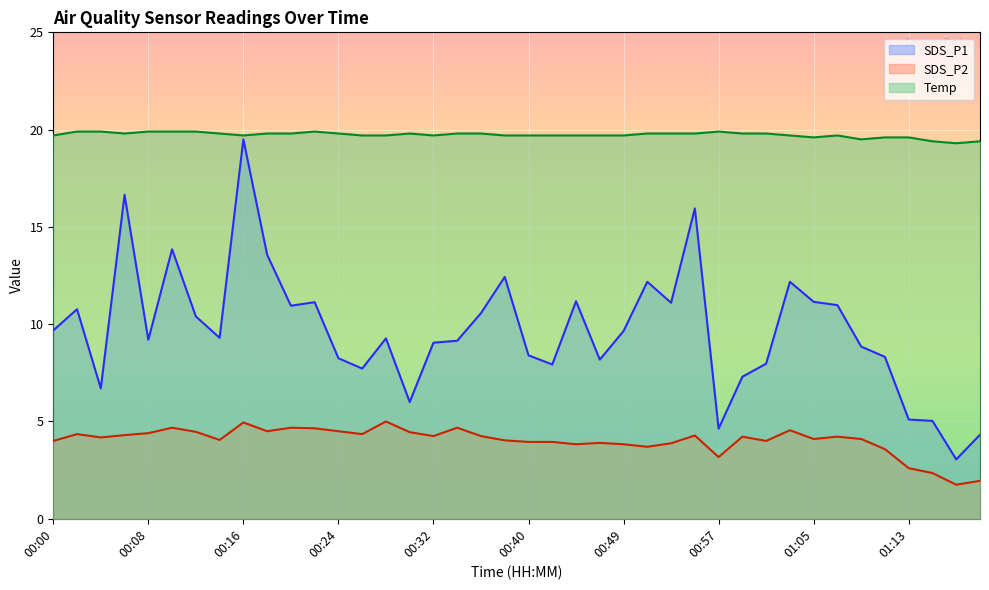

Reading left to right, transcribe all the data shown in this chart.

SDS_P1: 9.7	10.8	6.7	16.6	9.2	13.8	10.4	9.3	19.5	13.6	10.9	11.1	8.2	7.7	9.3	6.0	9.1	9.2	10.6	12.4	8.4	7.9	11.2	8.2	9.7	12.2	11.1	15.9	4.6	7.3	8.0	12.2	11.2	11.0	8.8	8.3	5.1	5.0	3.0	4.3
SDS_P2: 4.0	4.3	4.2	4.3	4.4	4.7	4.5	4.0	5.0	4.5	4.7	4.7	4.5	4.3	5.0	4.5	4.2	4.7	4.2	4.0	4.0	4.0	3.8	3.9	3.8	3.7	3.9	4.3	3.2	4.2	4.0	4.5	4.1	4.2	4.1	3.6	2.6	2.4	1.8	1.9
Temp: 19.7	19.9	19.9	19.8	19.9	19.9	19.9	19.8	19.7	19.8	19.8	19.9	19.8	19.7	19.7	19.8	19.7	19.8	19.8	19.7	19.7	19.7	19.7	19.7	19.7	19.8	19.8	19.8	19.9	19.8	19.8	19.7	19.6	19.7	19.5	19.6	19.6	19.4	19.3	19.4